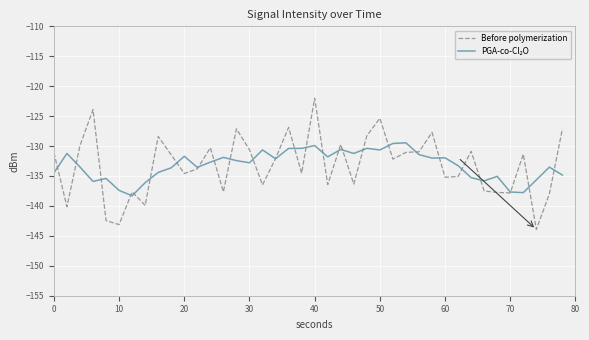

How many lines are shown in the chart?

2